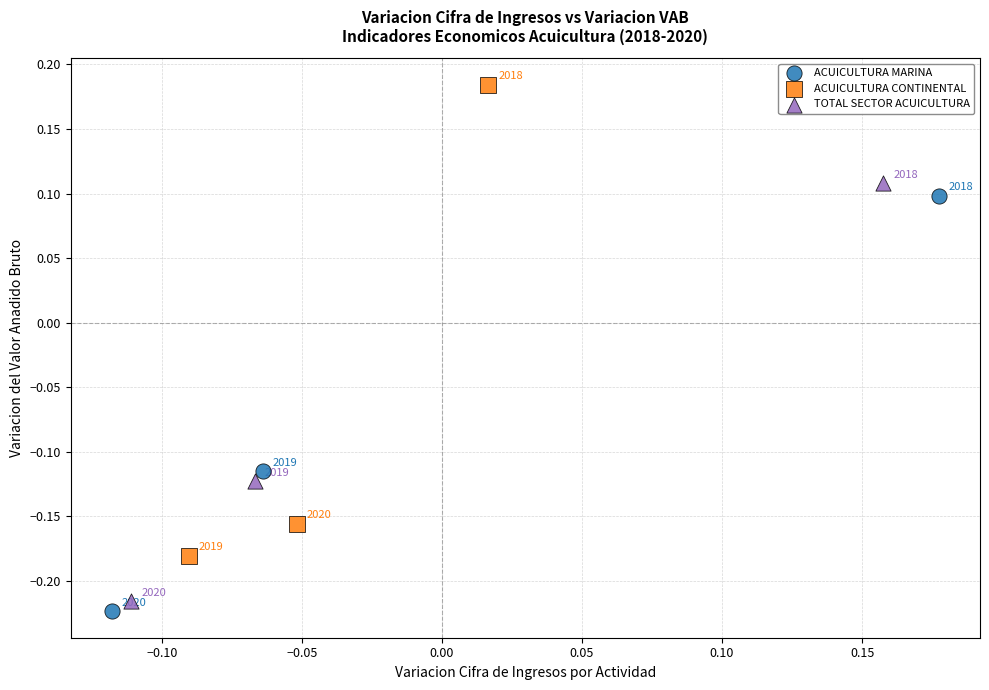

What are all the series names shown in the legend?

ACUICULTURA MARINA, ACUICULTURA CONTINENTAL, TOTAL SECTOR ACUICULTURA